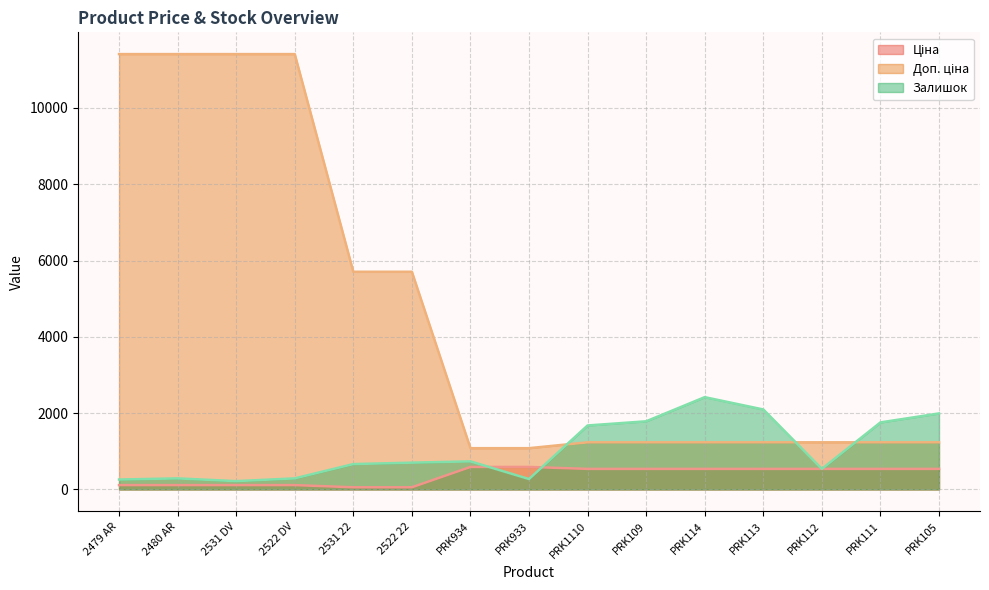

At which category is the sum across all series the highest?

2480 AR